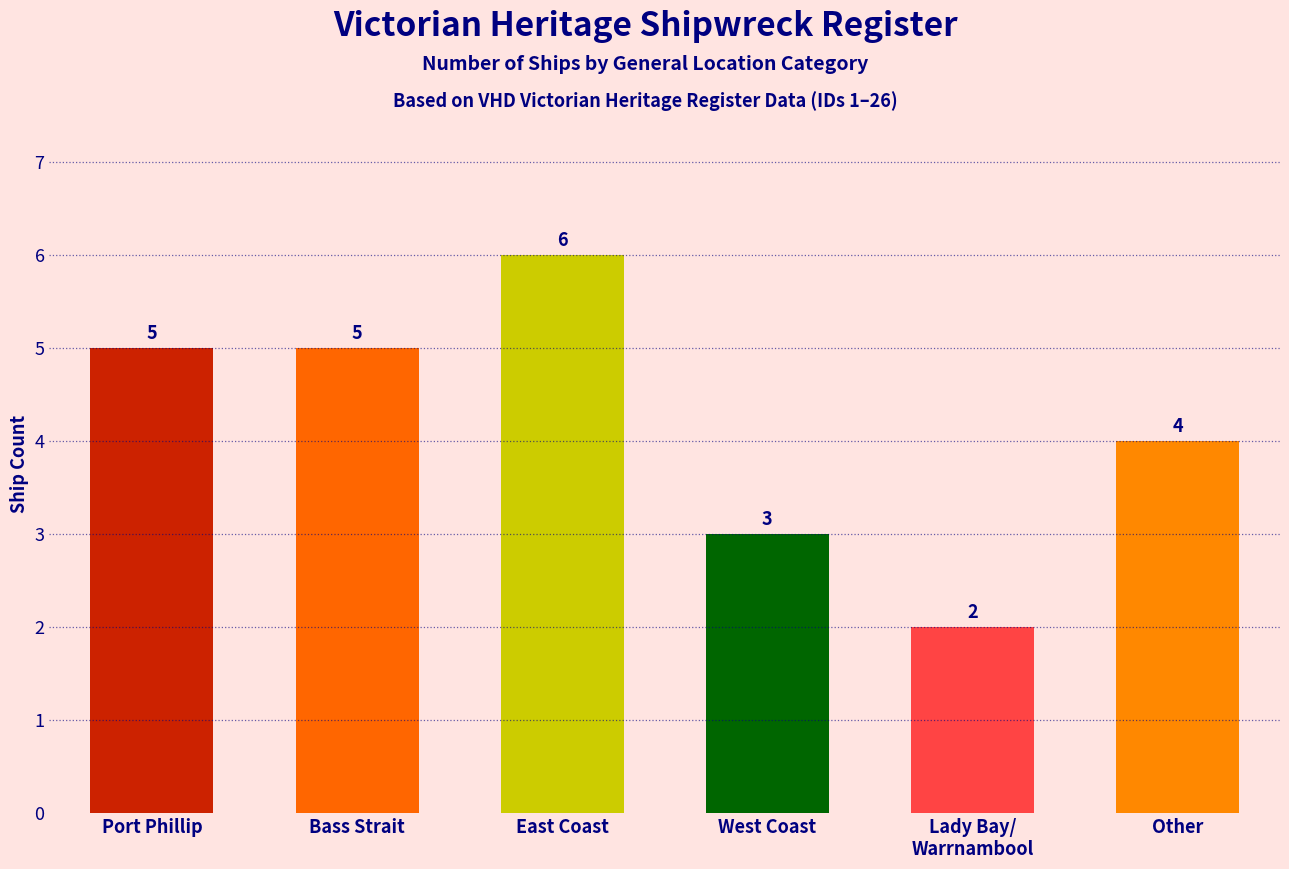

Reading left to right, extract all data points from this chart.

5	5	6	3	2	4